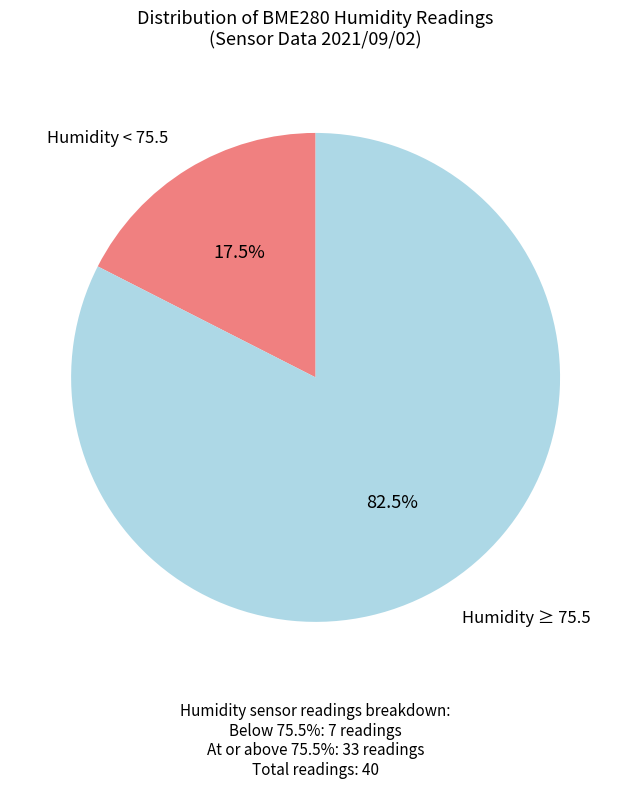

Is there a majority slice in this chart?

Yes